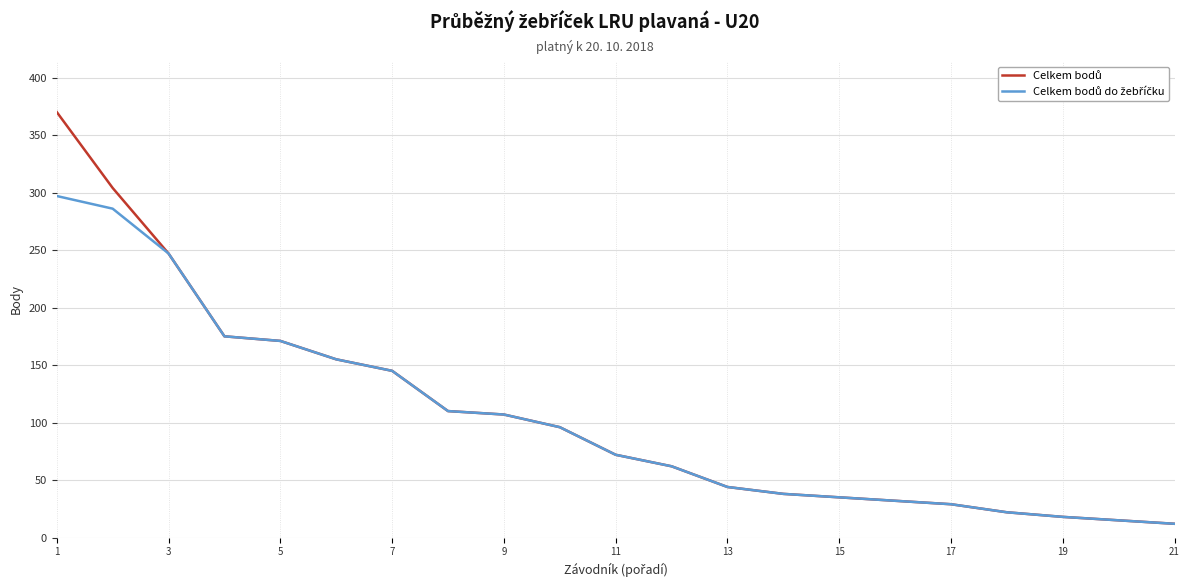

How many lines are shown in the chart?

2